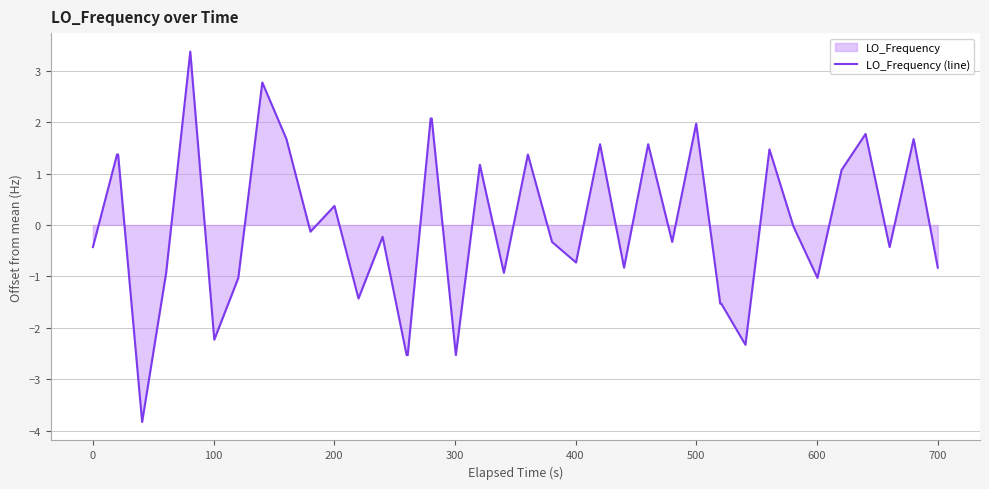

How many points are higher than both their immediate neighbors (excluding endpoints)?

12